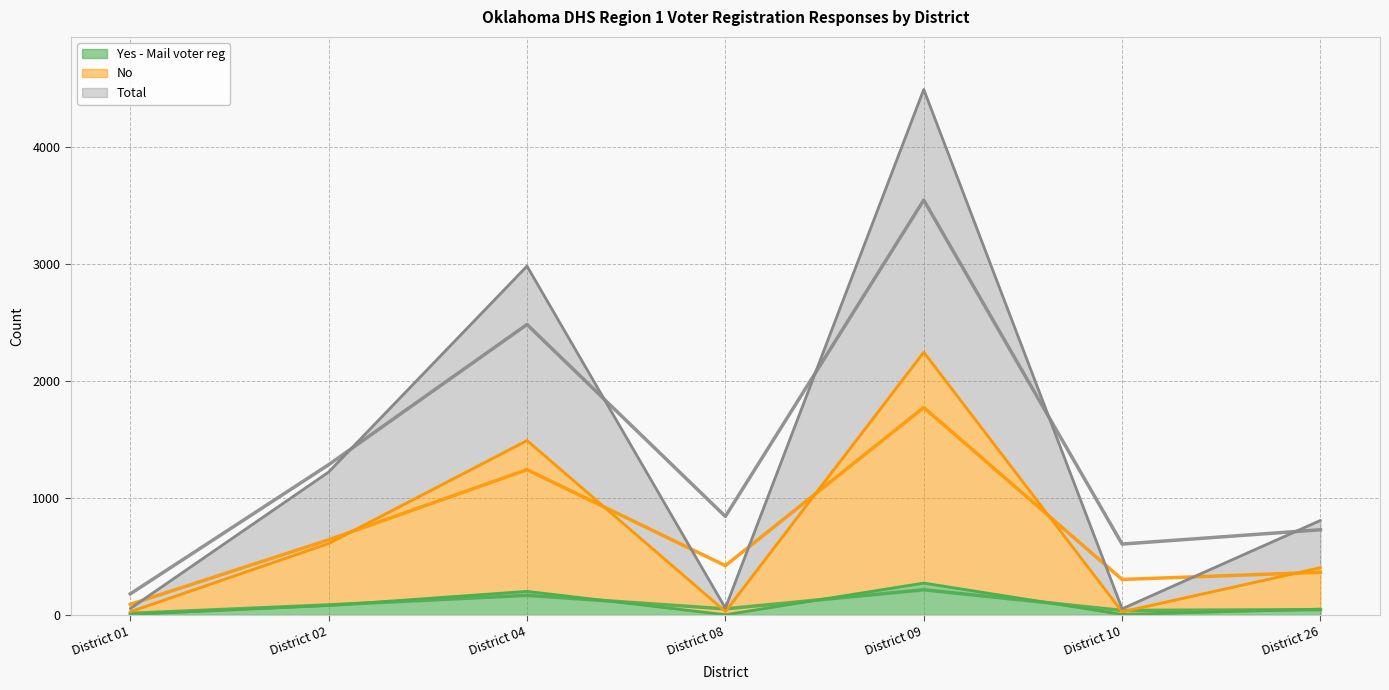

True or false: Total has more than 0 interior local peaks.

True